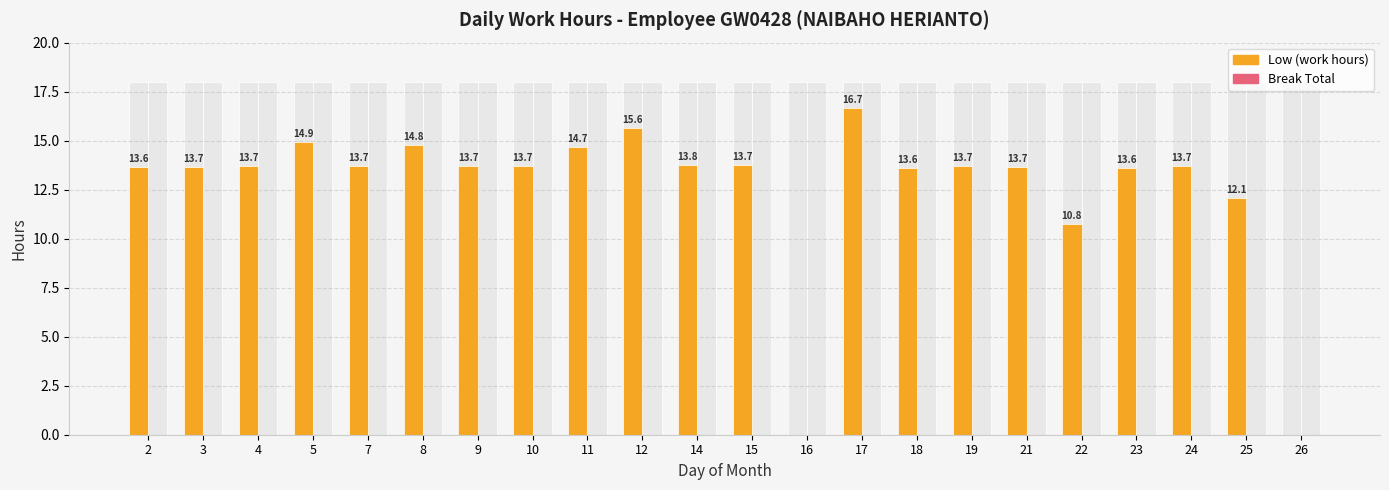

How many groups of bars are there?

22